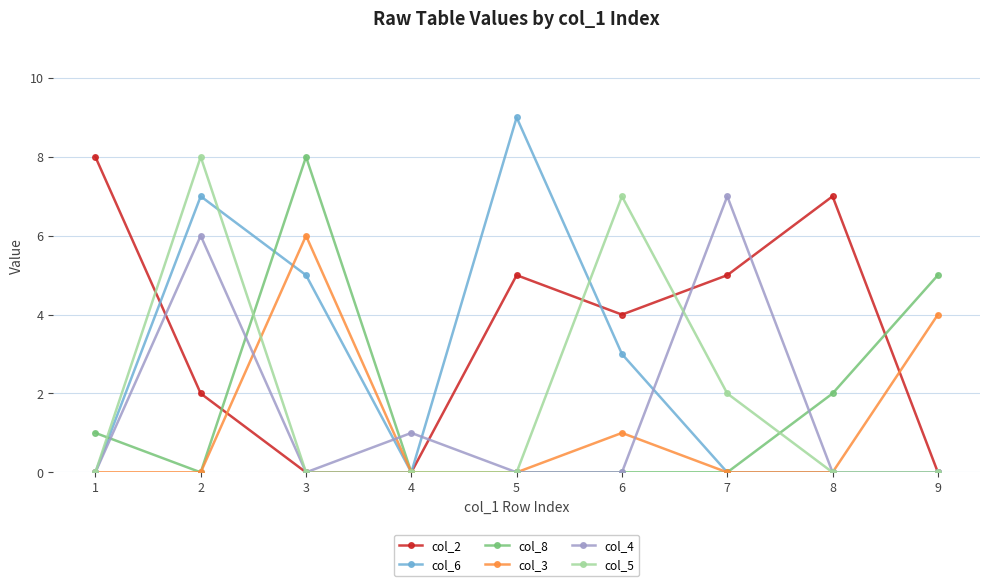

Between 3 and 8, which series saw the biggest shift?

col_2